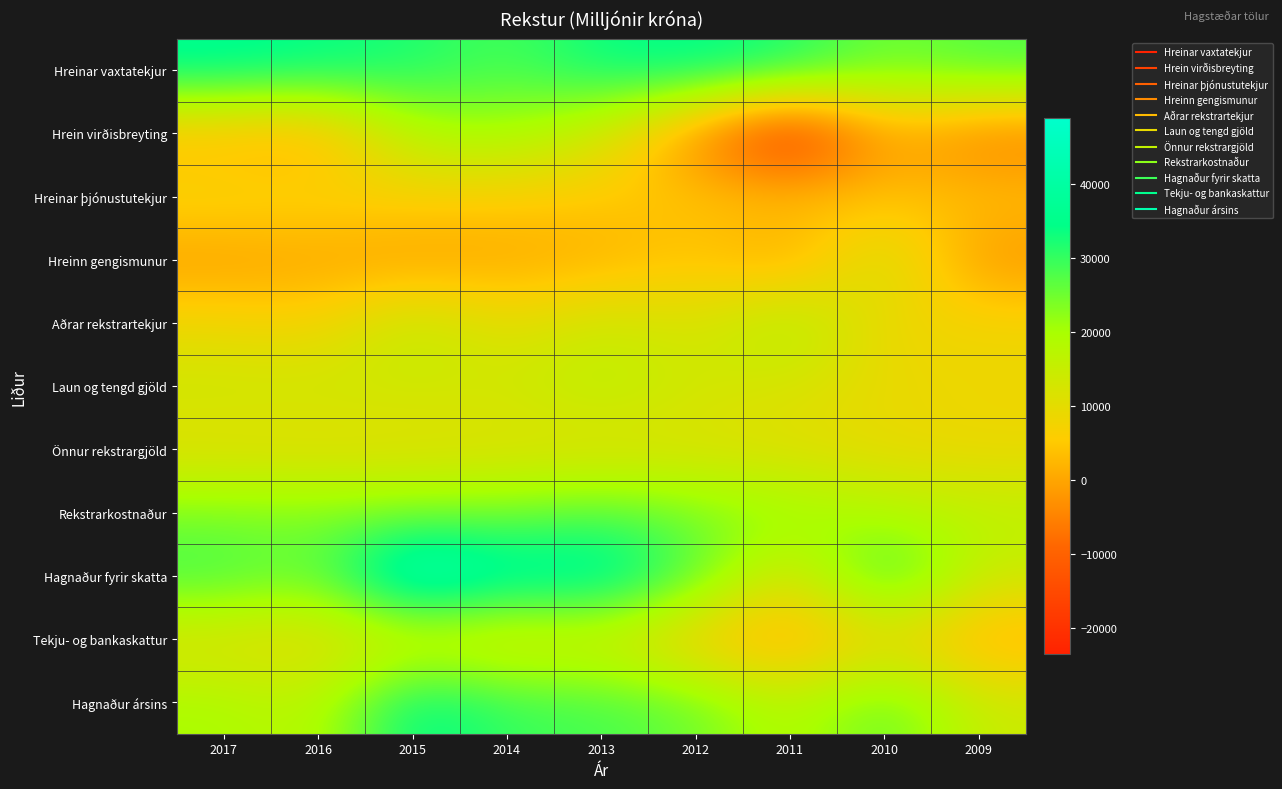

At which category does the chart reach its peak across all series?

2015